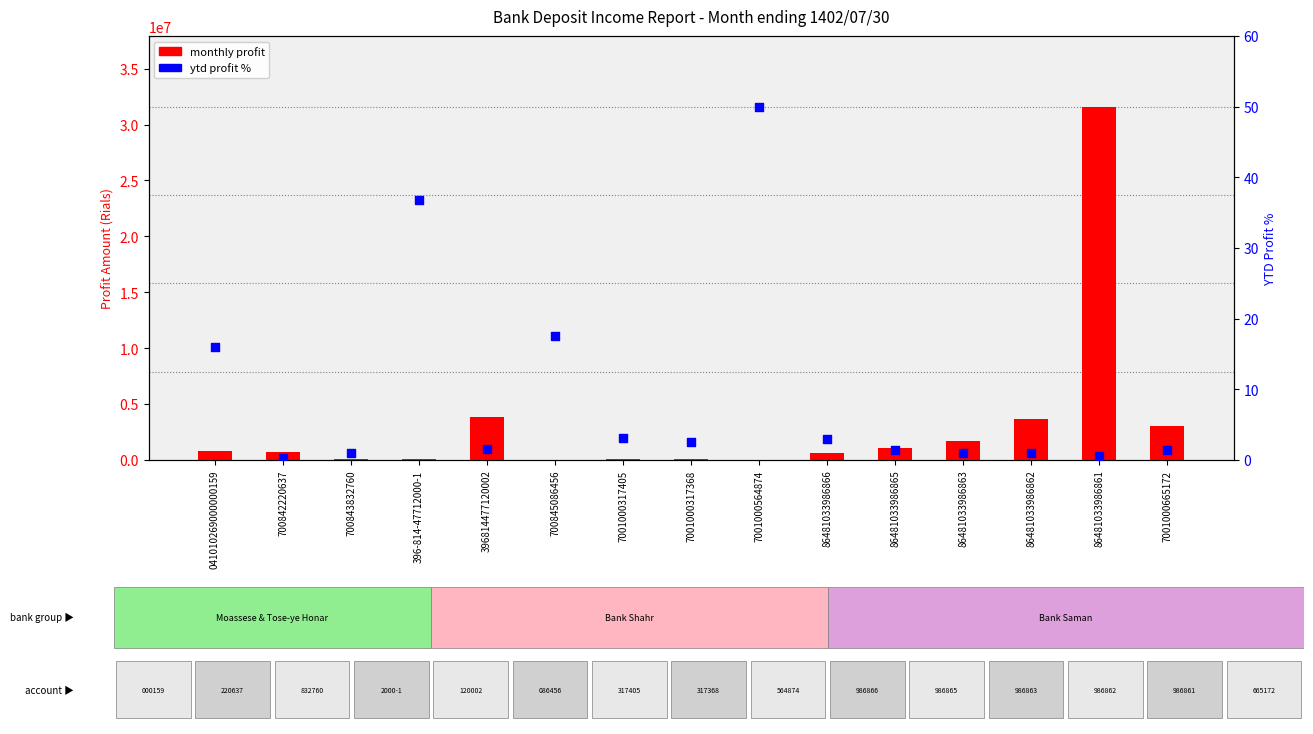

What is the total value across all series at 86481033986863?

1734409.0